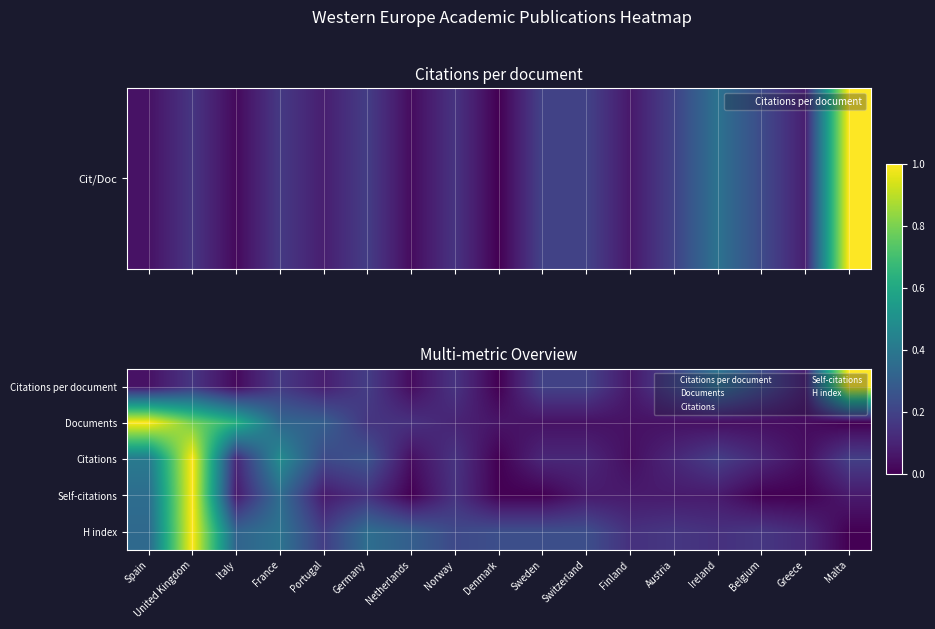

Reading left to right, list all the values displayed in this chart.

Citations per document: Spain=0.0	United Kingdom=0.2	Italy=0.0	France=0.2	Portugal=0.1	Germany=0.2	Netherlands=0.0	Norway=0.1	Denmark=0.0	Sweden=0.2	Switzerland=0.2	Finland=0.1	Austria=0.2	Ireland=0.4	Belgium=0.2	Greece=0.1	Malta=1.0
Documents: Spain=1.0	United Kingdom=0.8	Italy=0.6	France=0.3	Portugal=0.3	Germany=0.2	Netherlands=0.1	Norway=0.1	Denmark=0.1	Sweden=0.0	Switzerland=0.0	Finland=0.0	Austria=0.0	Ireland=0.0	Belgium=0.0	Greece=0.0	Malta=0.0
Citations: Spain=0.4	United Kingdom=1.0	Italy=0.1	France=0.5	Portugal=0.2	Germany=0.3	Netherlands=0.0	Norway=0.1	Denmark=0.0	Sweden=0.1	Switzerland=0.1	Finland=0.0	Austria=0.1	Ireland=0.2	Belgium=0.1	Greece=0.0	Malta=0.2
Self-citations: Spain=0.4	United Kingdom=1.0	Italy=0.1	France=0.4	Portugal=0.1	Germany=0.1	Netherlands=0.0	Norway=0.1	Denmark=0.0	Sweden=0.0	Switzerland=0.1	Finland=0.1	Austria=0.1	Ireland=0.1	Belgium=0.0	Greece=0.0	Malta=0.1
H index: Spain=0.3	United Kingdom=1.0	Italy=0.3	France=0.4	Portugal=0.2	Germany=0.4	Netherlands=0.3	Norway=0.2	Denmark=0.2	Sweden=0.2	Switzerland=0.2	Finland=0.1	Austria=0.2	Ireland=0.1	Belgium=0.2	Greece=0.1	Malta=0.0